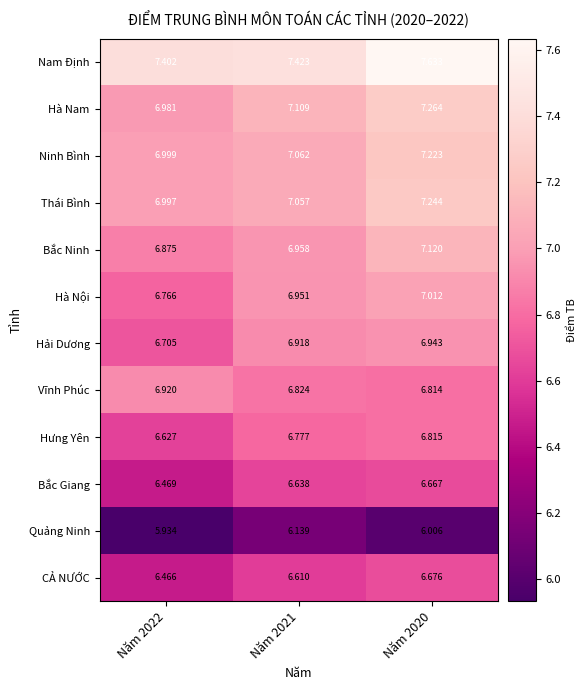

Which series has the largest total across all categories?

Nam Định